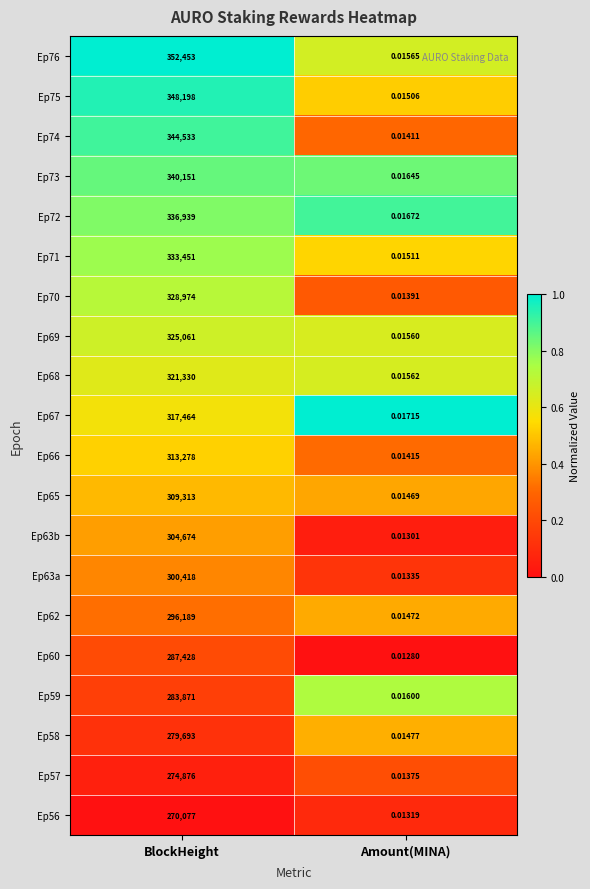

List the labels in order of Ep57 value, smallest first.

Amount(MINA), BlockHeight